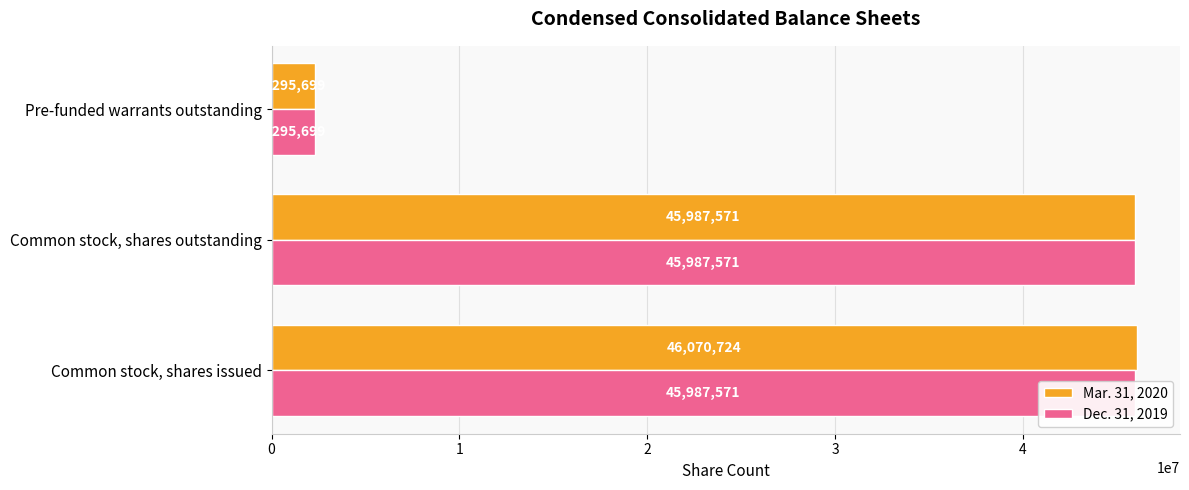

Are the bars horizontal?

Yes